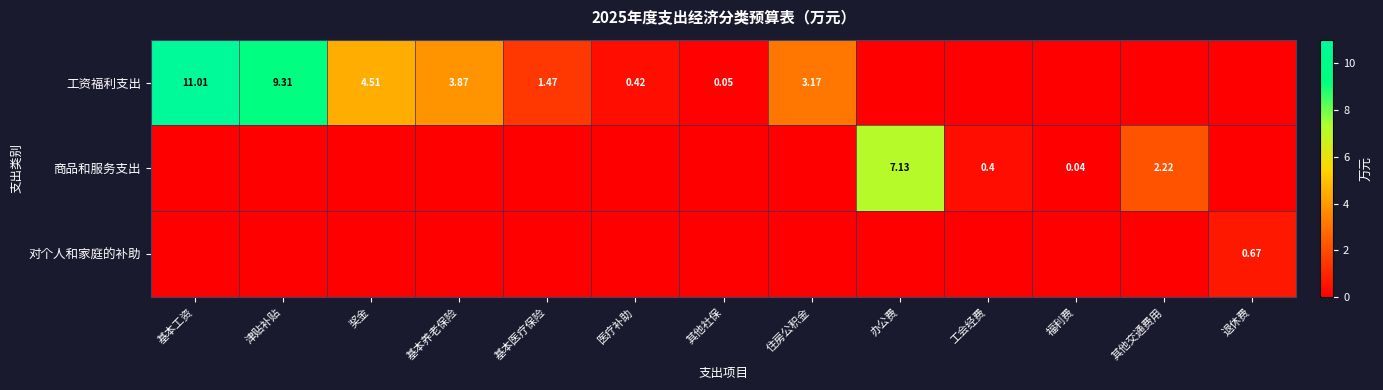

Is the value of 商品和服务支出 at 办公费 greater than the value of 工资福利支出 at 津贴补贴?

No